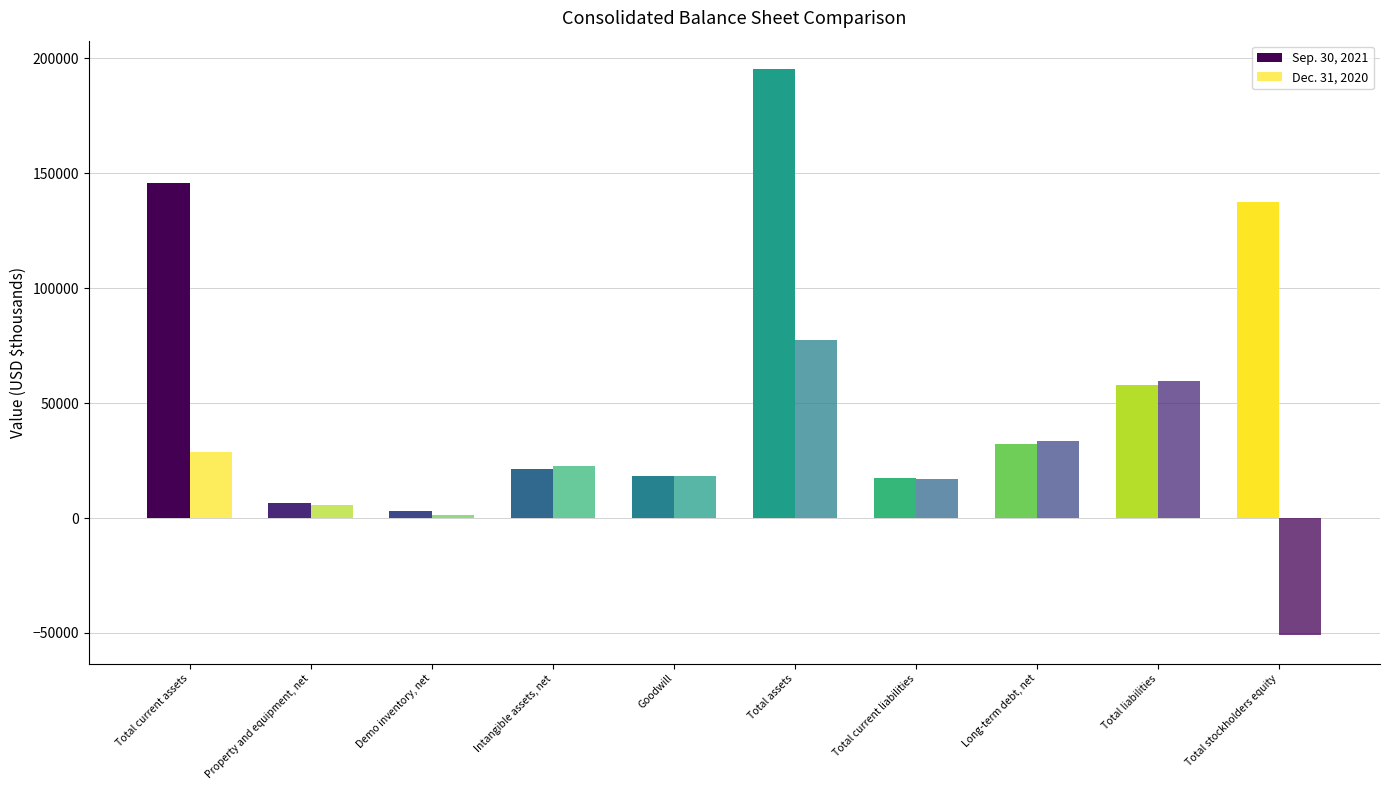

Reading left to right, what are all the values shown in this chart?

Sep. 30, 2021: 145660	6492	2984	21374	18262	195411	17300	32363	58019	137392
Dec. 31, 2020: 28696	5528	1494	22714	18262	77660	17162	33488	59579	-51026